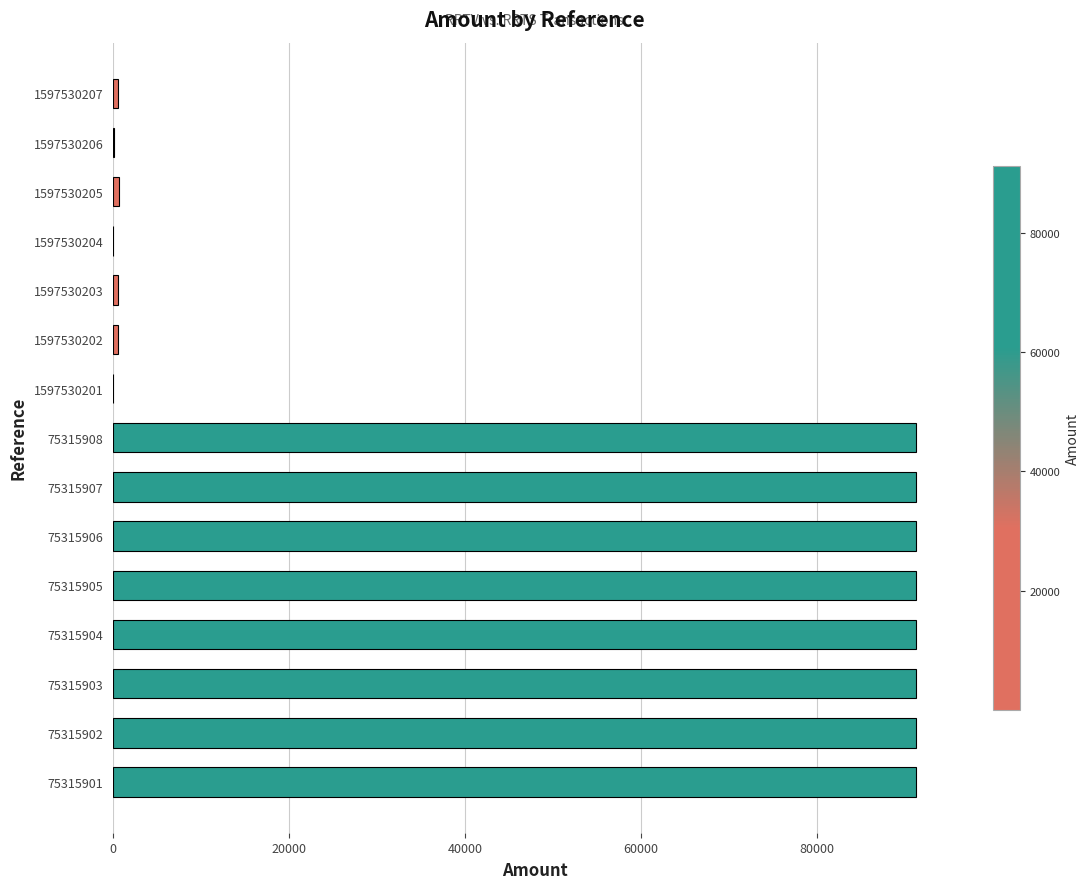

What is the maximum value shown in the chart?

91264.0